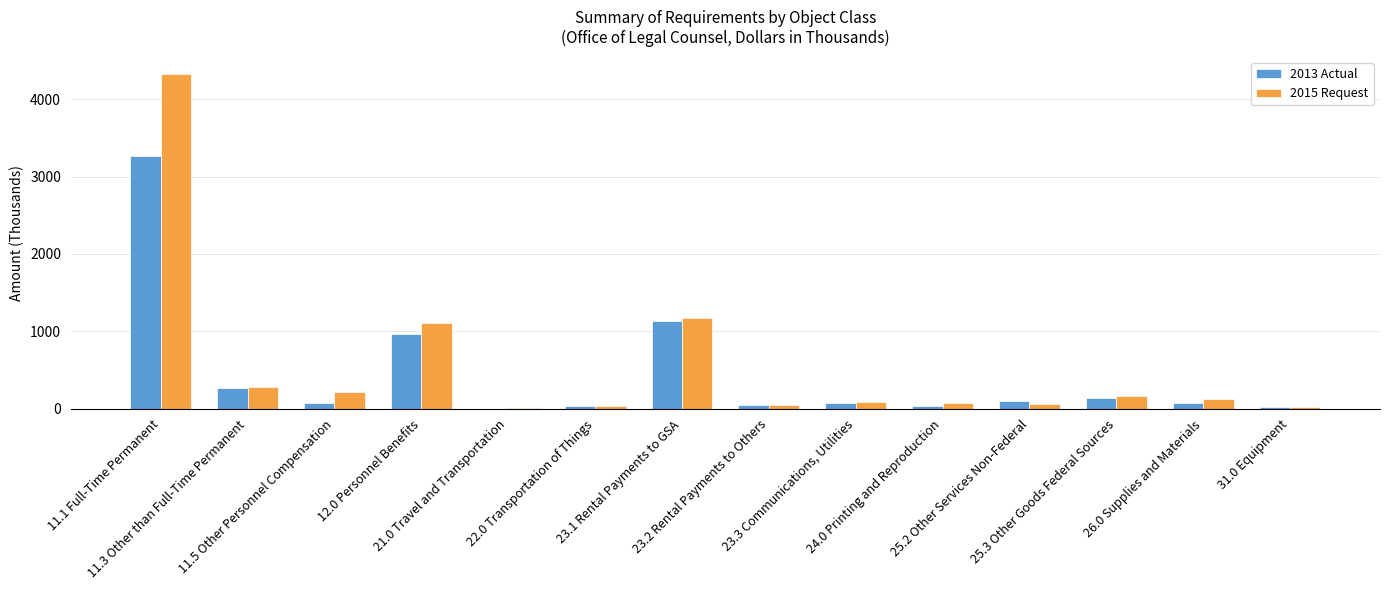

What is the greatest value displayed?

4332